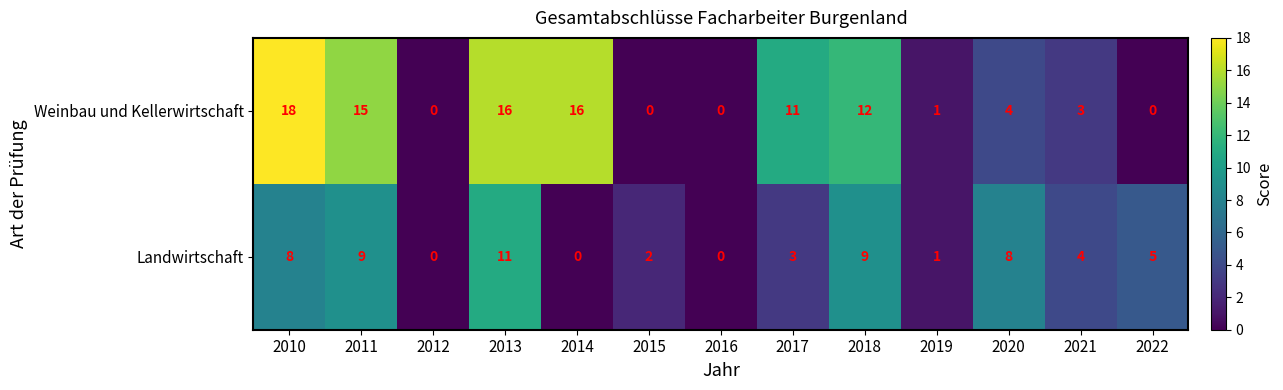

At which label is Landwirtschaft closest to 5?

2022